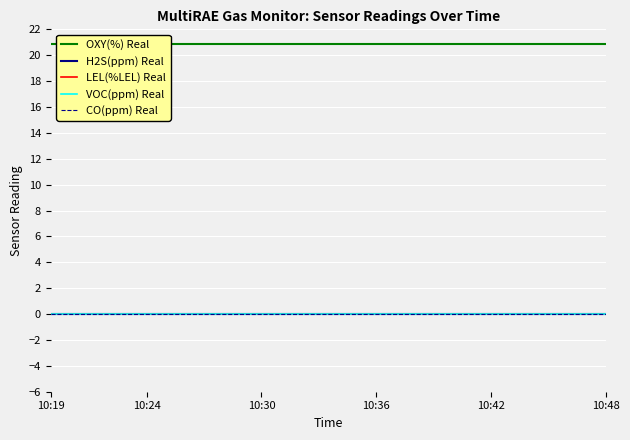

What are all the series names shown in the legend?

OXY(%) Real, H2S(ppm) Real, CO(ppm) Real, LEL(%LEL) Real, VOC(ppm) Real